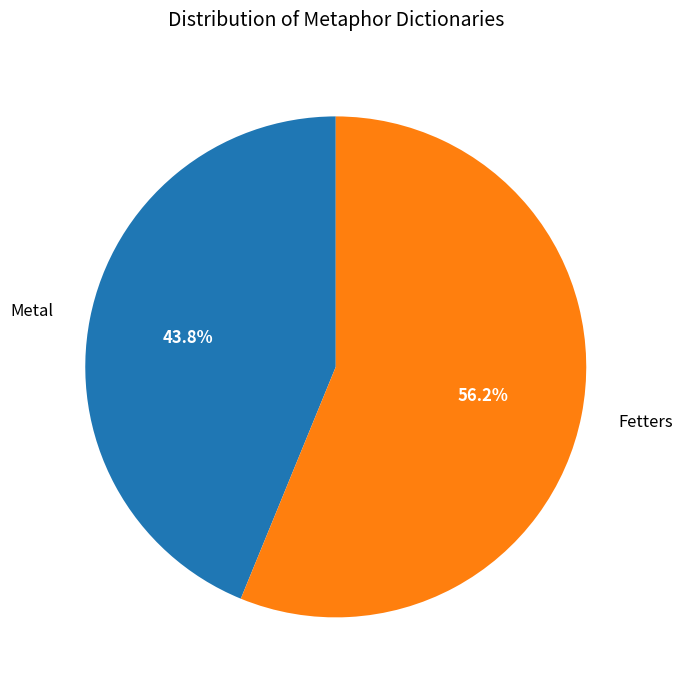

Which has a higher value, Metal or Fetters?

Fetters